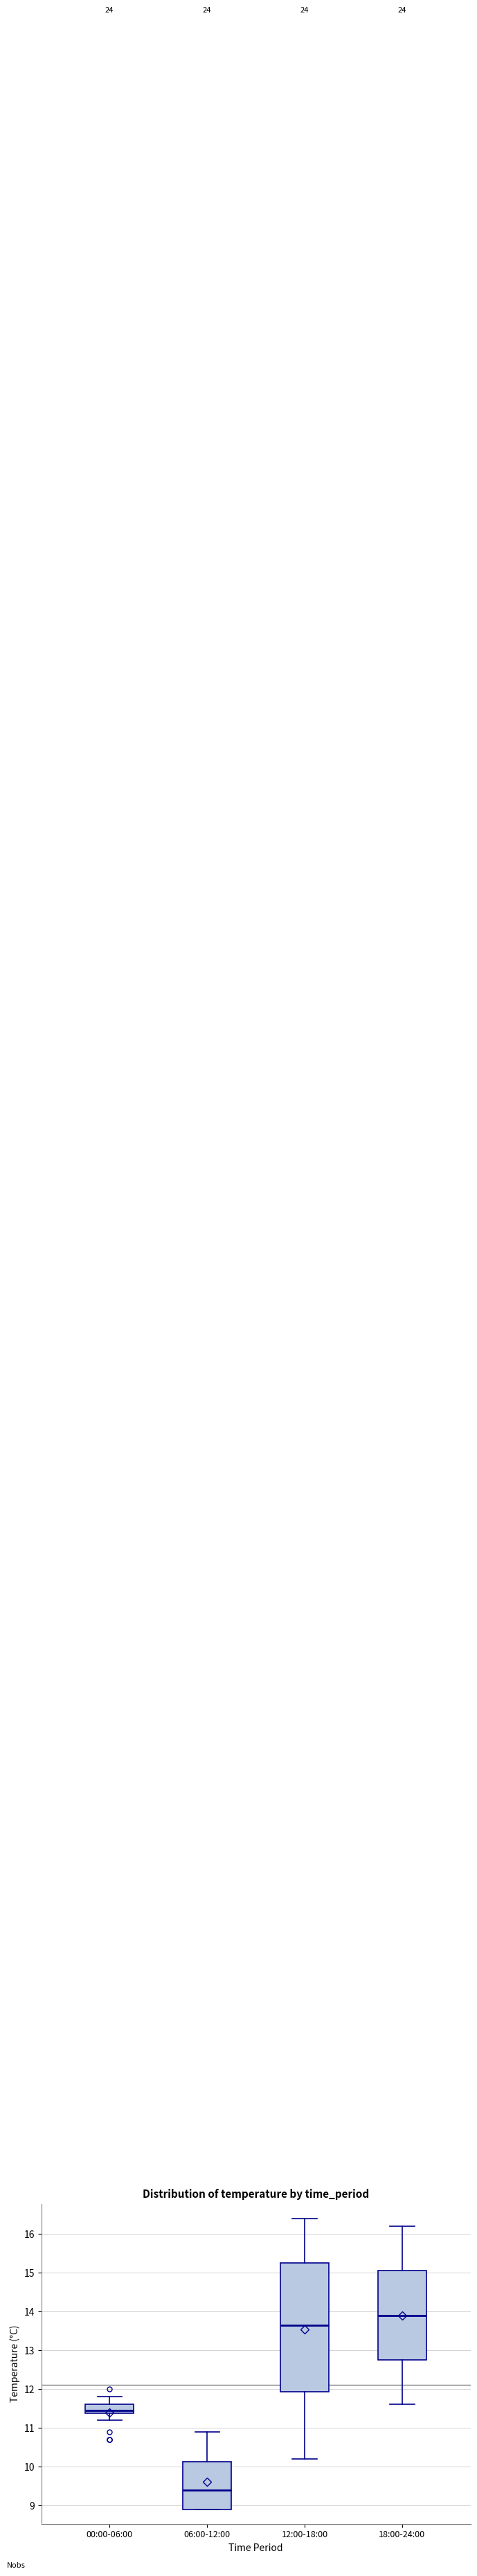

Where does the median line of the box for 00:00-06:00 sit on the y-axis? The values are not printed on the chart, so give them approximately, as read against the axis.

11.5